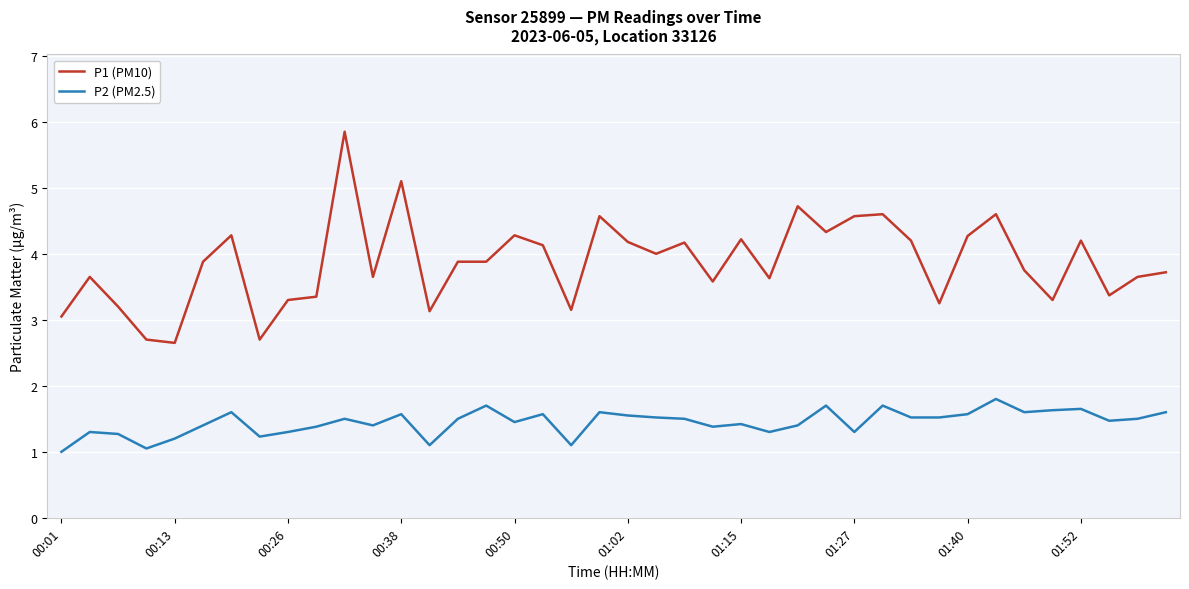

List the series in order of their peak value, highest first.

P1 (PM10), P2 (PM2.5)